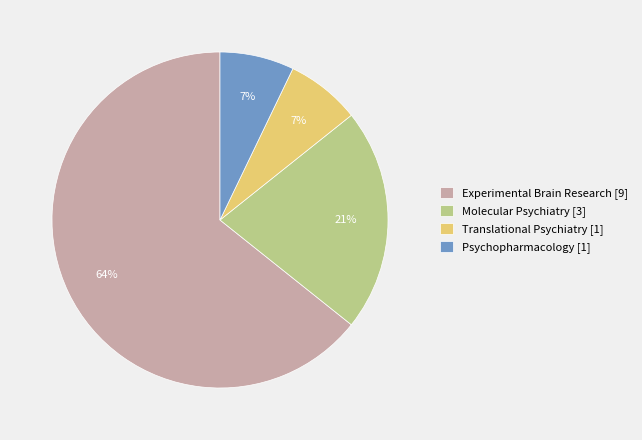

What percentage is the Molecular Psychiatry slice, to the nearest percent?

21%